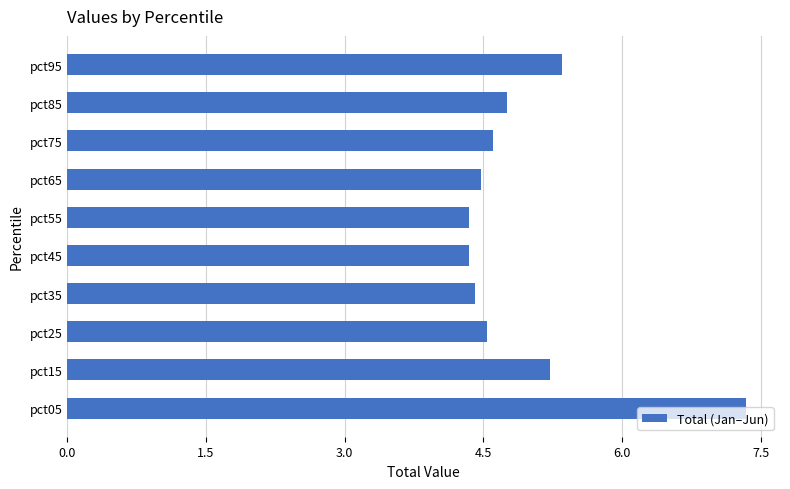

What is the maximum value shown in the chart?

7.3